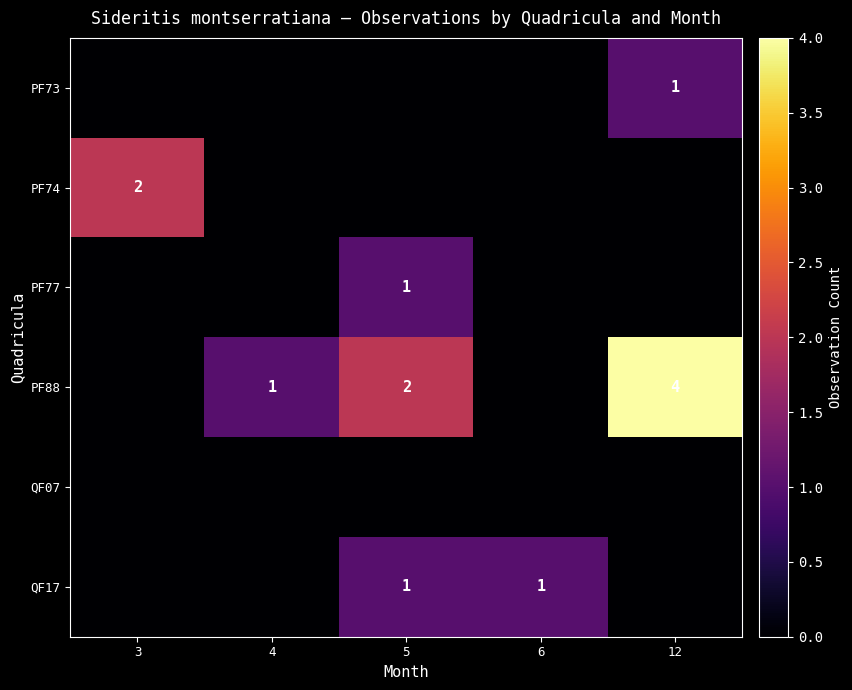

At which category does the chart reach its minimum across all series?

3